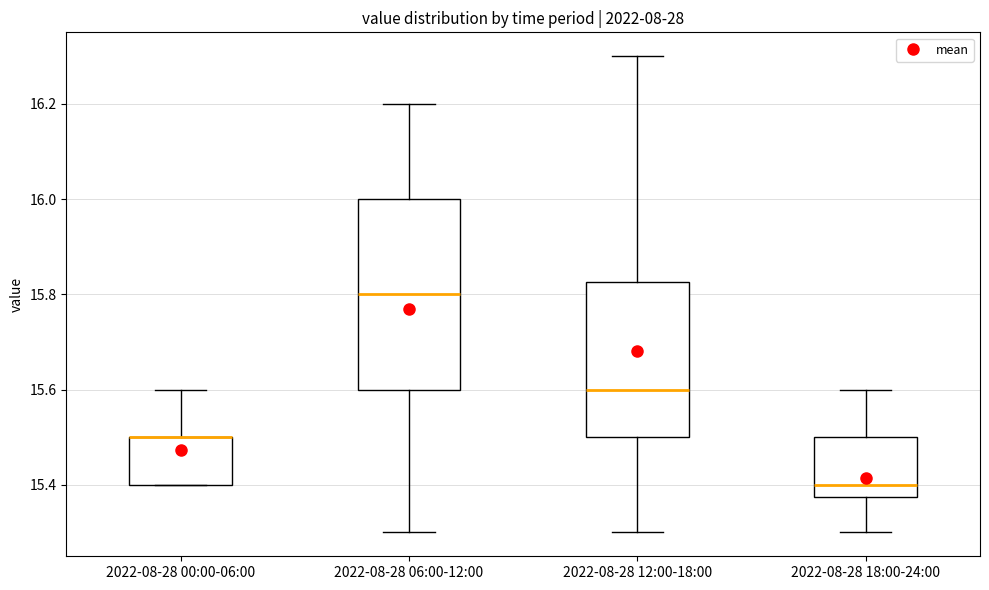

Which box is the tallest, from its lower edge to its upper edge?

2022-08-28 06:00-12:00